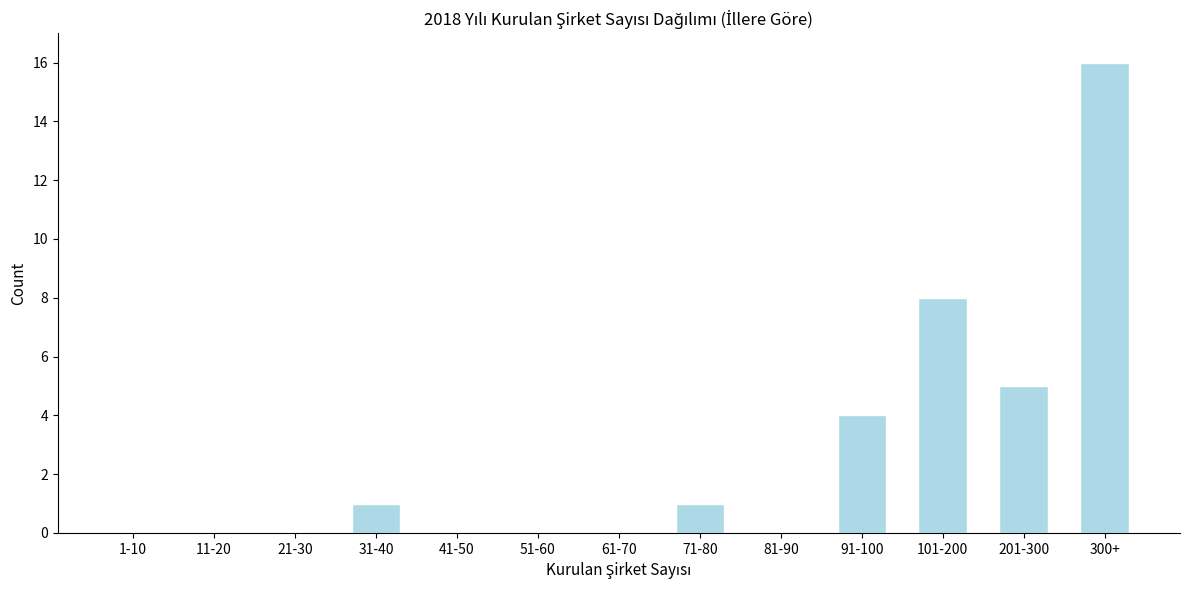

Reading left to right, transcribe all the data shown in this chart.

1-10=0	11-20=0	21-30=0	31-40=1	41-50=0	51-60=0	61-70=0	71-80=1	81-90=0	91-100=4	101-200=8	201-300=5	300+=16